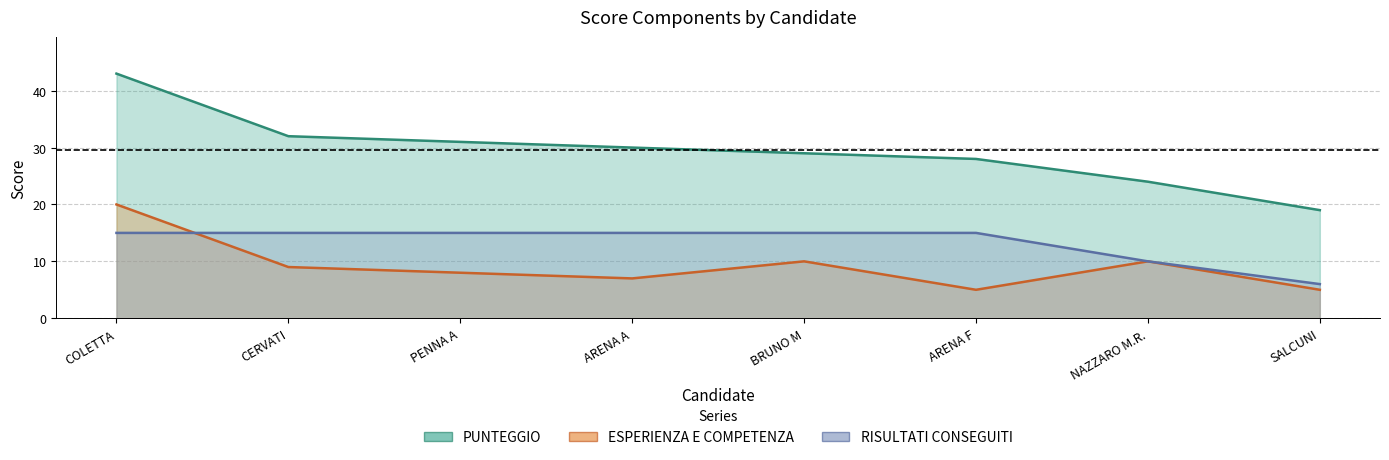

Reading right to left, list all the values displayed in this chart.

PUNTEGGIO: 19	24	28	29	30	31	32	43
ESPERIENZA E COMPETENZA: 5	10	5	10	7	8	9	20
RISULTATI CONSEGUITI: 6	10	15	15	15	15	15	15